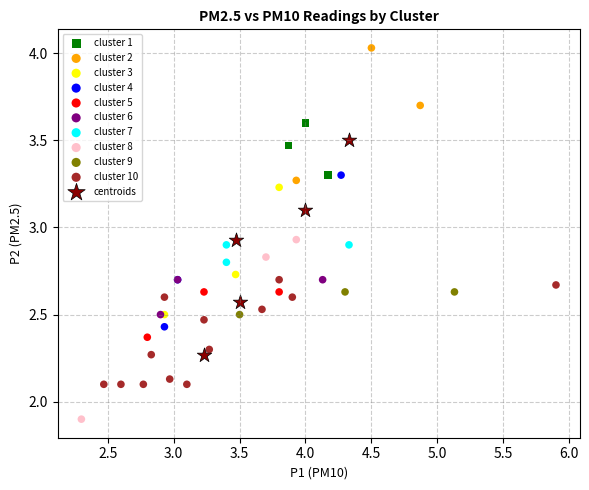

Which series reaches the minimum Y coordinate?

cluster 8